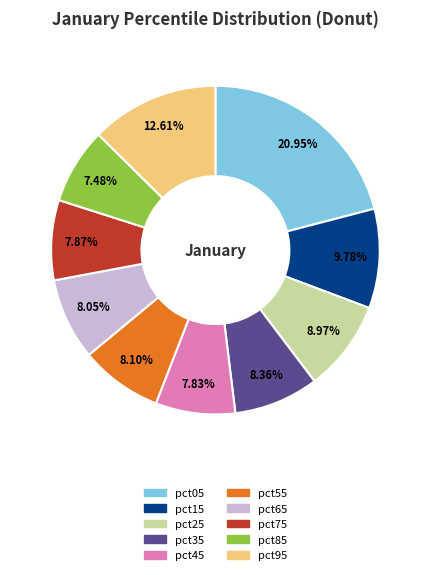

To the nearest percent, what percentage of the pie is pct05?

21%